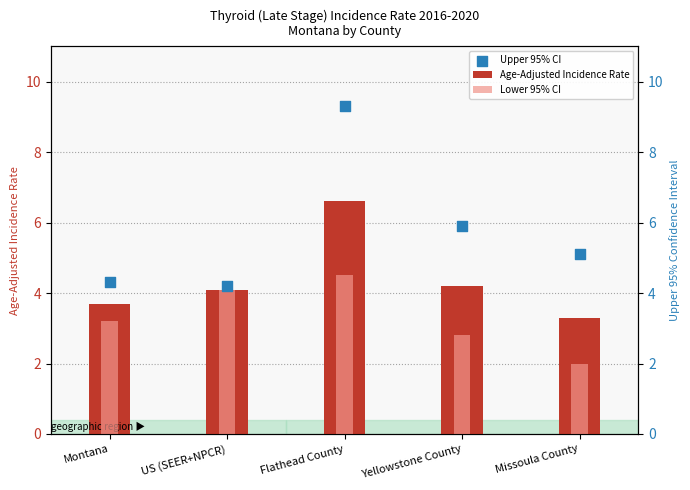

Which series contains the lowest Y value?

Lower 95% CI